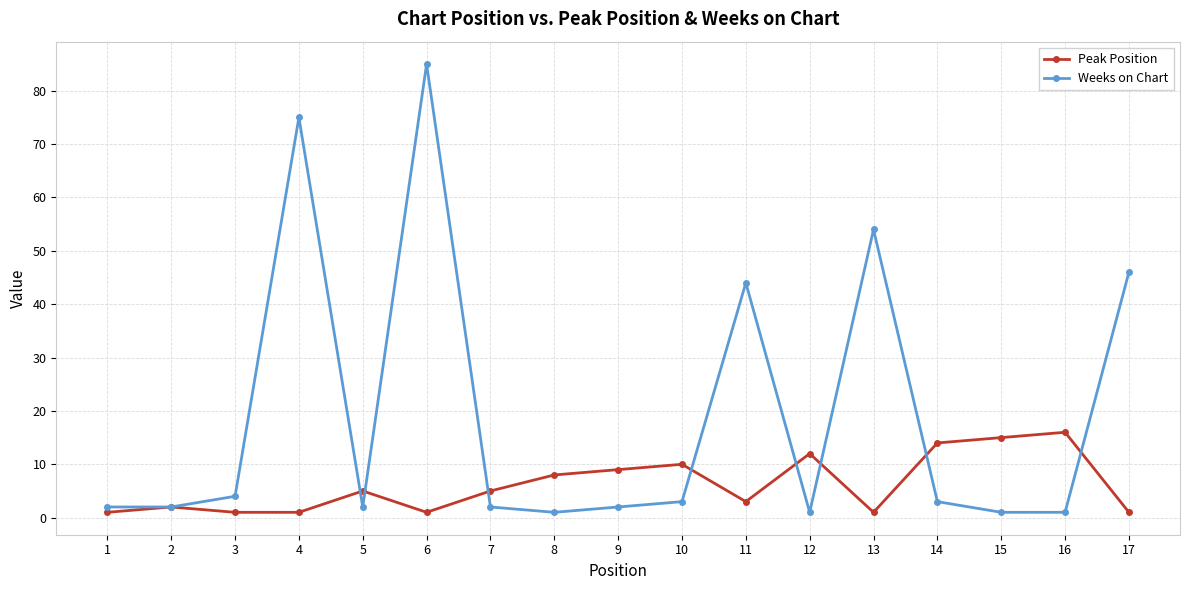

List the series in order of their overall mean, lowest first.

Peak Position, Weeks on Chart